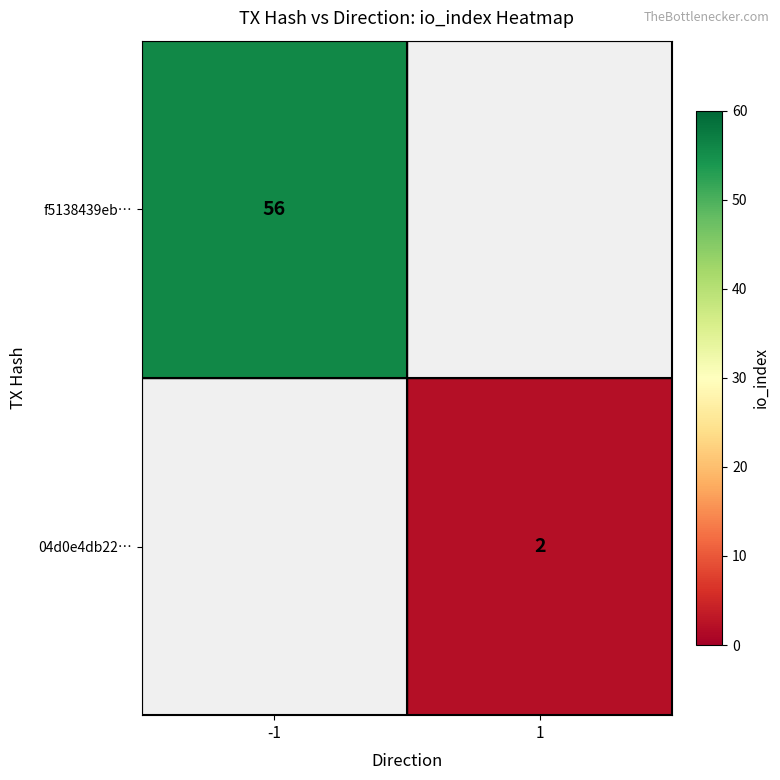

What is the minimum value shown in the chart?

2.0